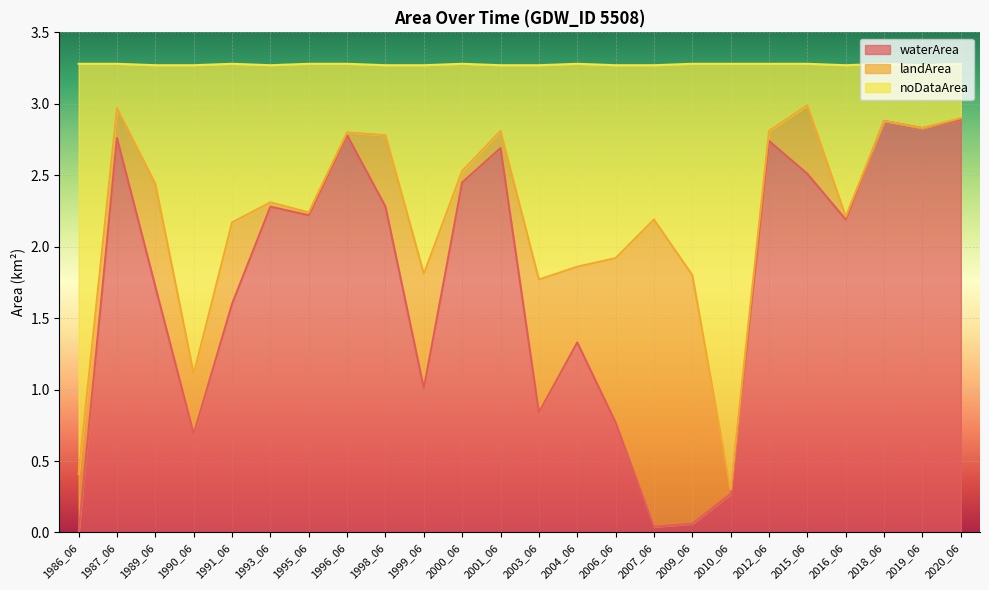

True or false: noDataArea has more than 0 points higher than both neighbors.

True